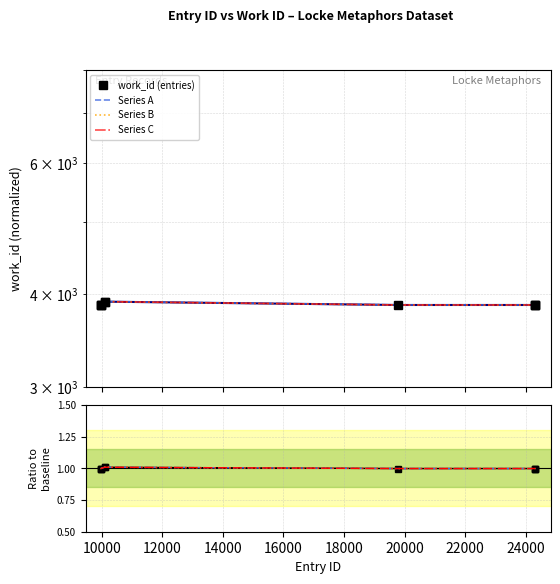

Reading left to right, what are all the values shown in this chart?

9963=1.0	9965=1.0	9966=1.0	10095=1.0	10096=1.0	19792=1.0	24311=1.0	24322=1.0	24323=1.0